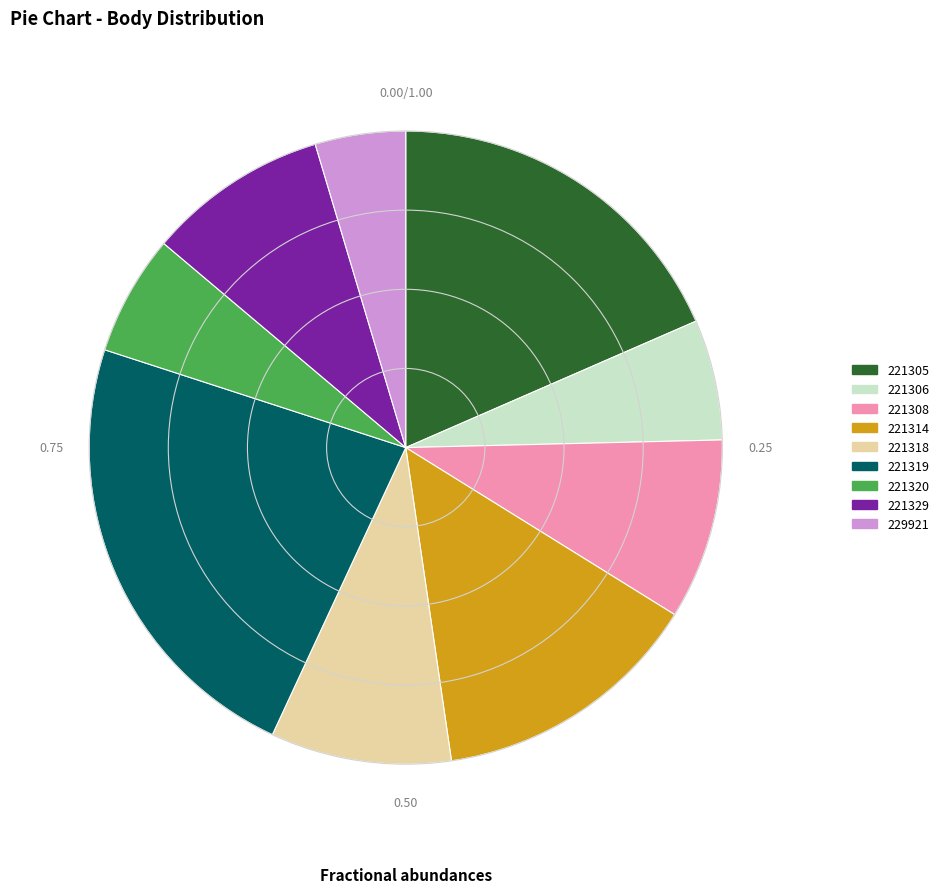

Which has a higher value, 221308 or 221314?

221314